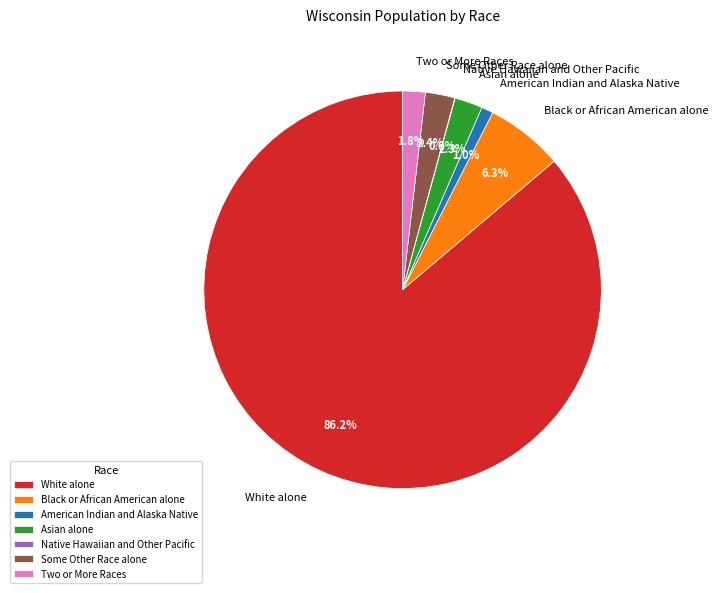

Which category has the biggest portion of the pie?

White alone